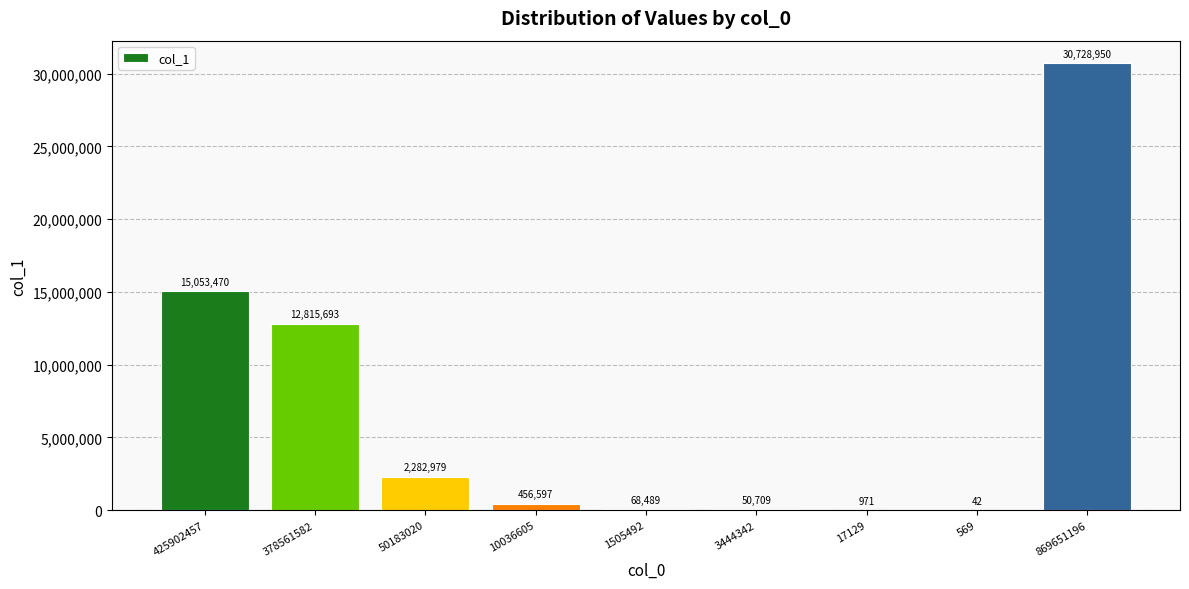

What is the change in value from 10036605 to 3444342?

-405888